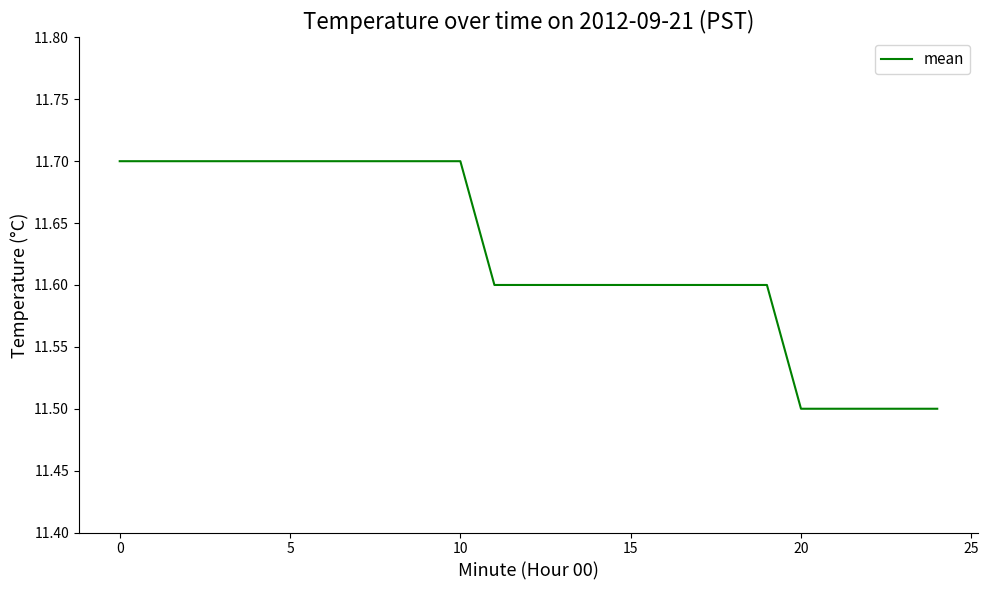

What is the greatest value displayed?

11.7